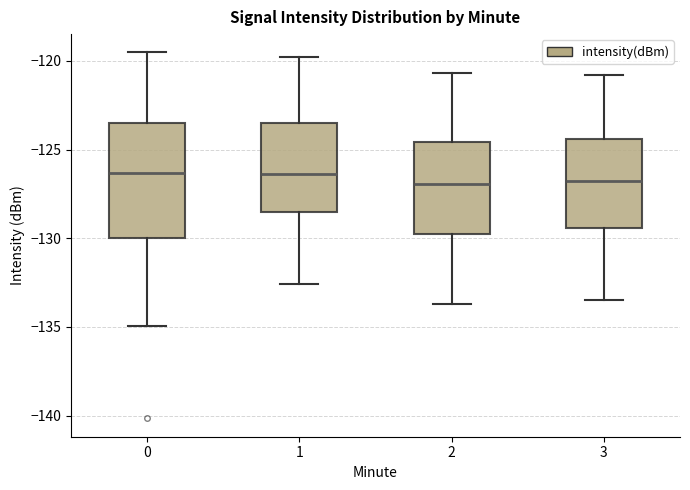

Reading left to right, transcribe this box plot: for each box, give where its median line is, the range the box spans, and where its two whiskers end, as read against the y-axis. The values are not printed on the chart, so give them approximately, as read against the axis.

0: median -126.5, box -130.0 to -123.5, whiskers -135.0 to -119.5
1: median -126.5, box -128.5 to -123.5, whiskers -132.5 to -120.0
2: median -127.0, box -130.0 to -124.5, whiskers -133.5 to -120.5
3: median -126.5, box -129.5 to -124.5, whiskers -133.5 to -121.0